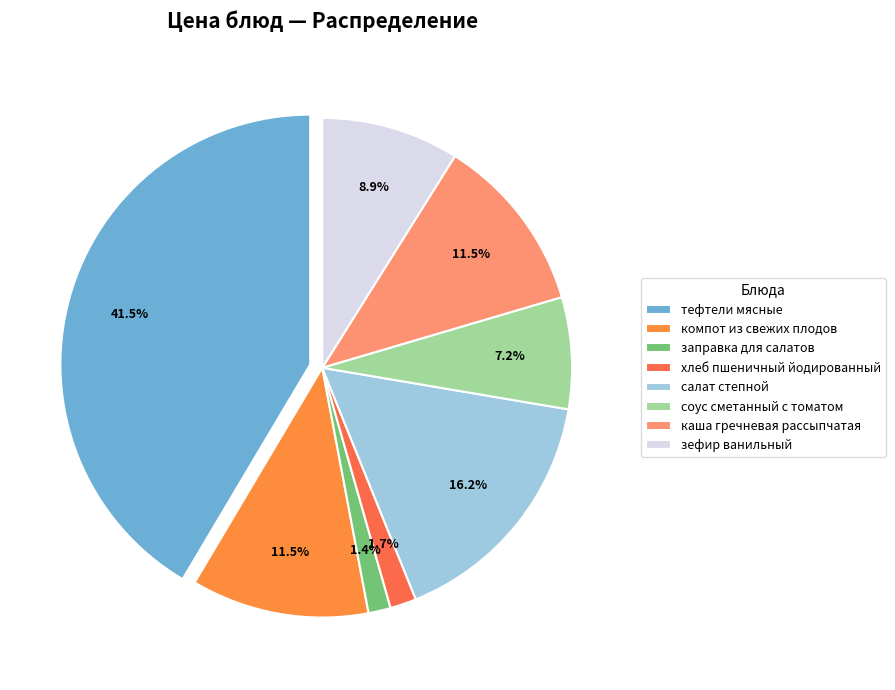

Is it true that тефтели мясные is 35% of the pie?

False